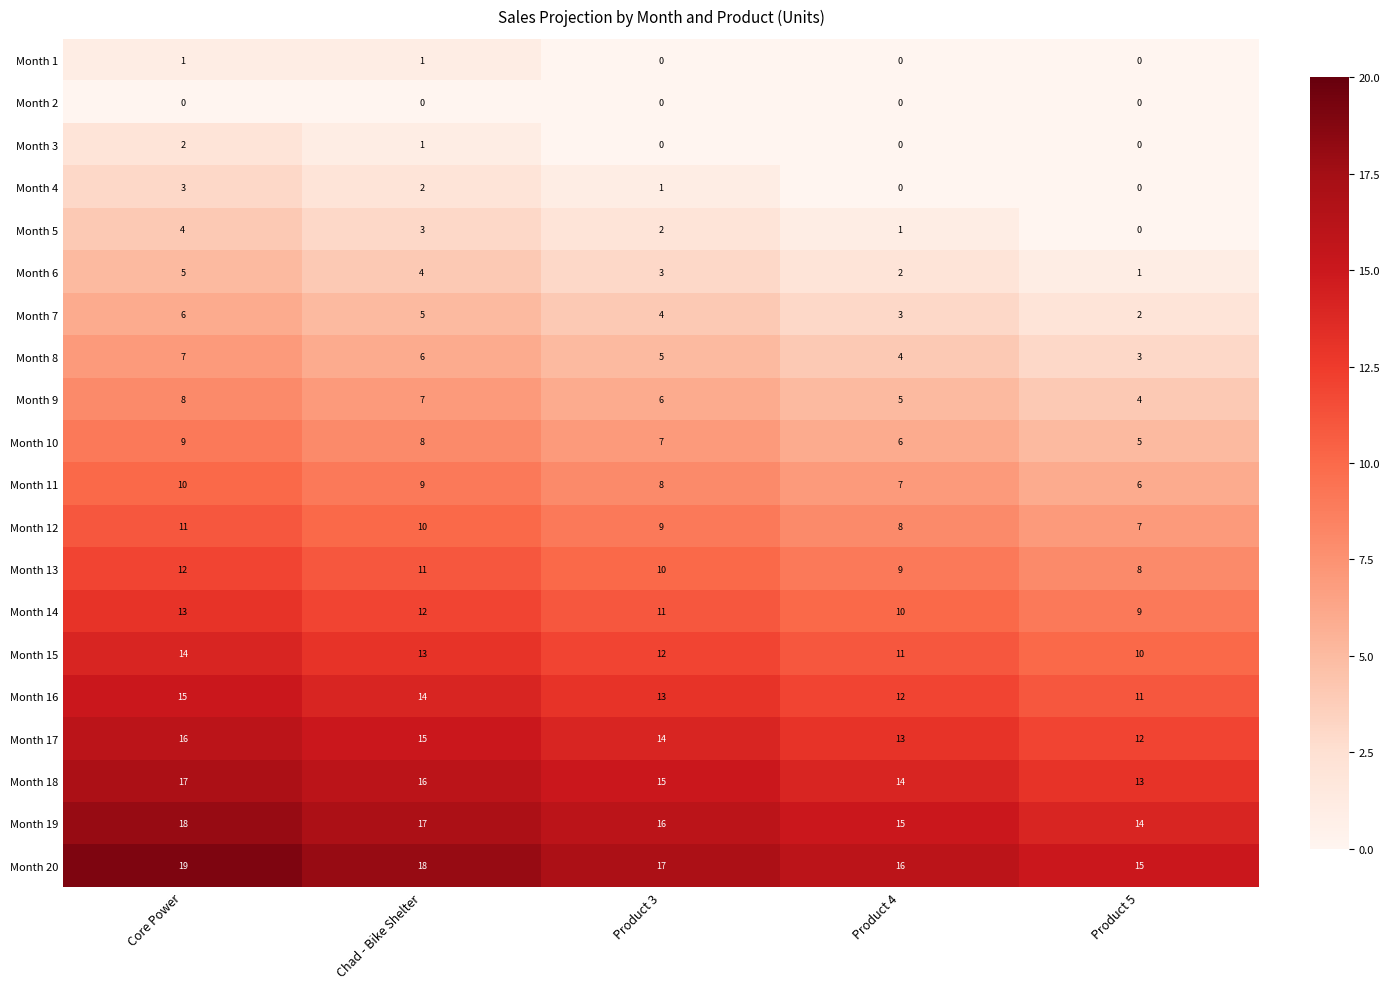

Which label corresponds to the largest value in the chart?

Core Power